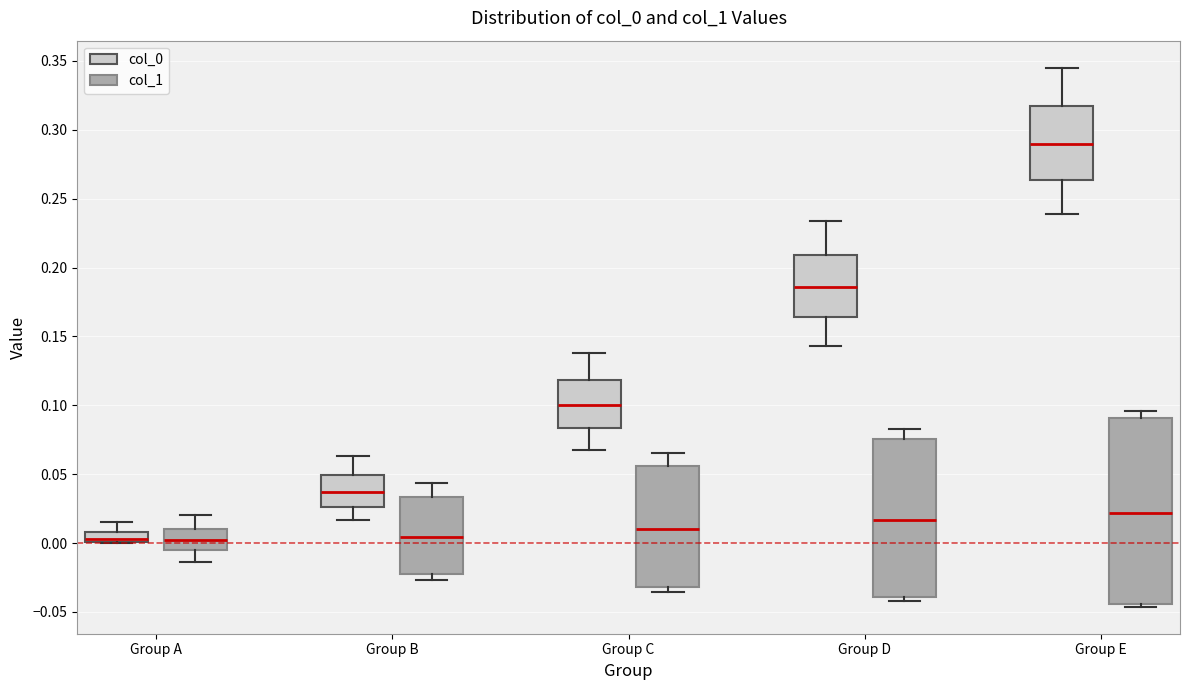

Which box is the tallest, from its lower edge to its upper edge?

Group E (col_1)